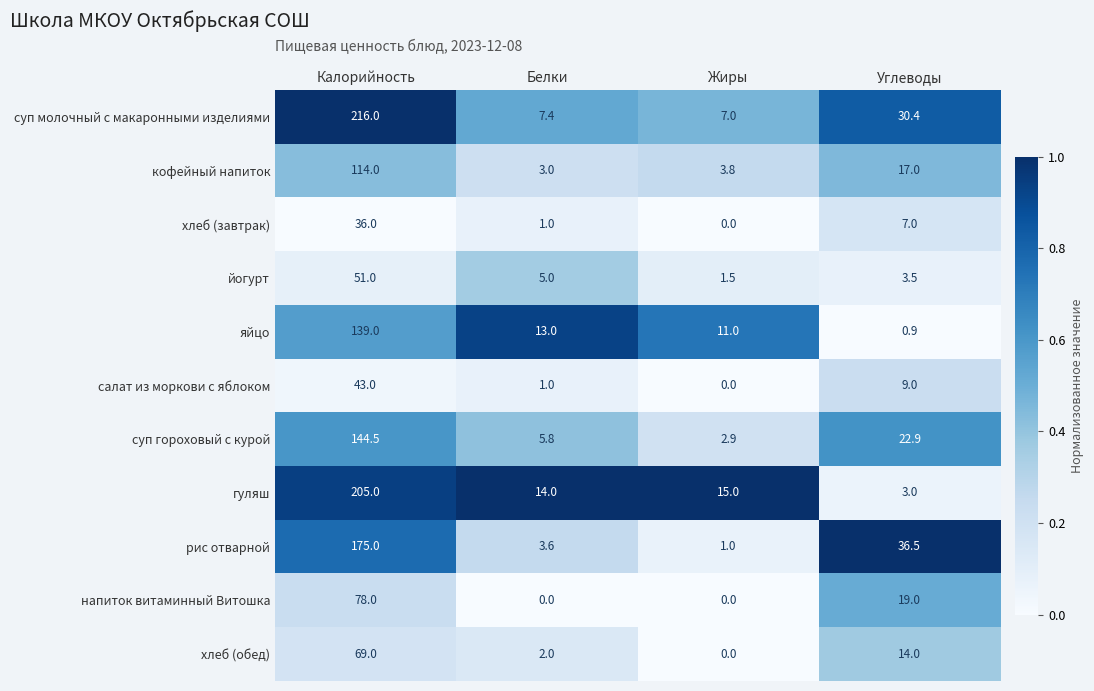

At which category does the chart reach its peak across all series?

Калорийность